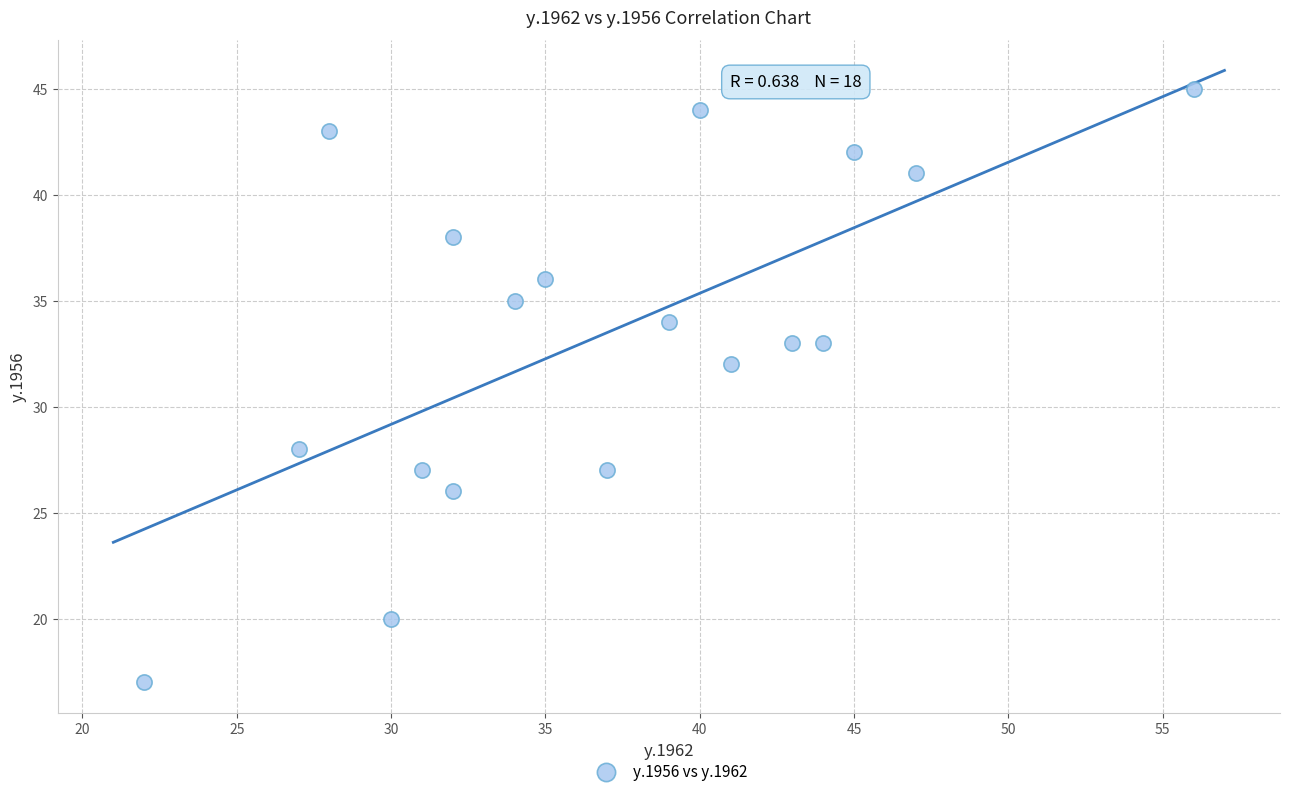

What is the range of Y values (max minus min)?

28